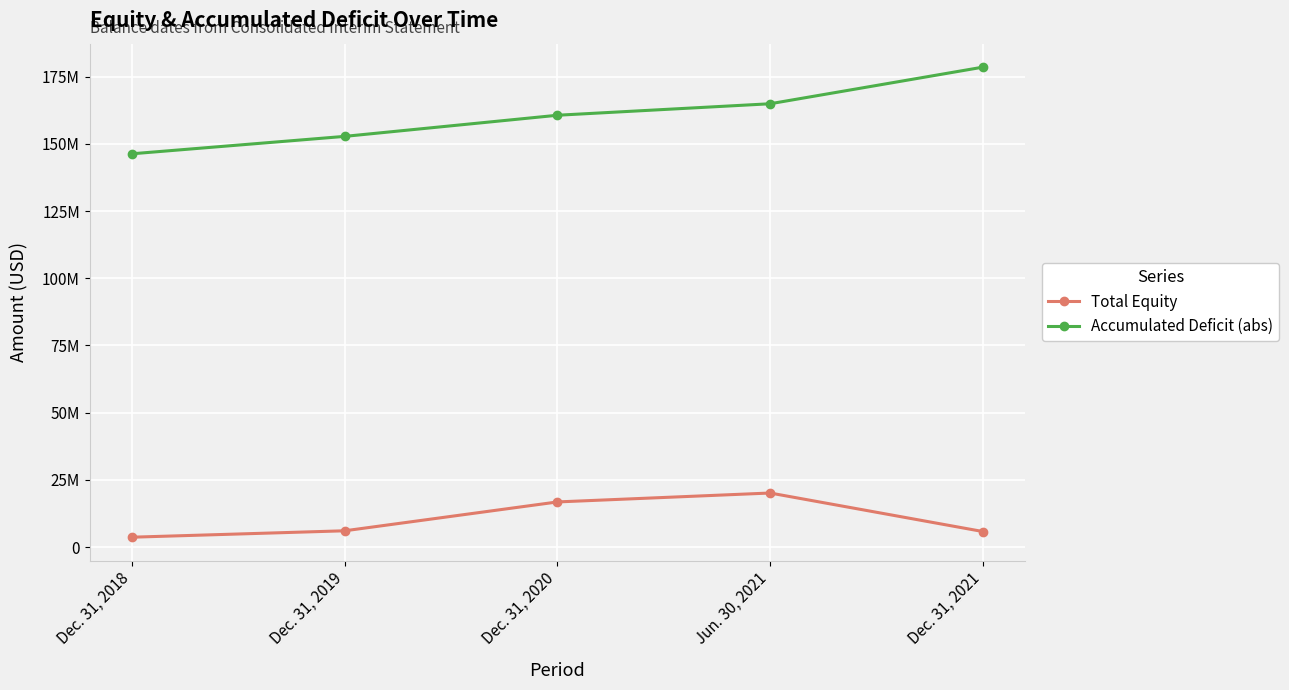

What is the difference between the second highest and second lowest values in the Accumulated Deficit (abs) series?

12131974